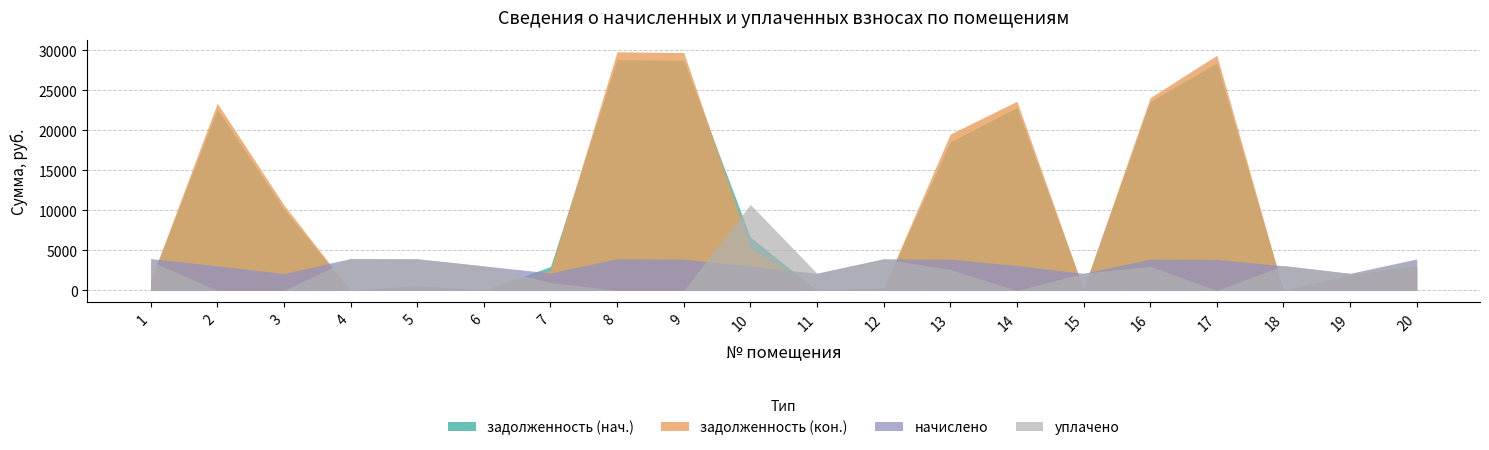

True or false: начислено and задолженность (нач.) intersect in this chart.

True